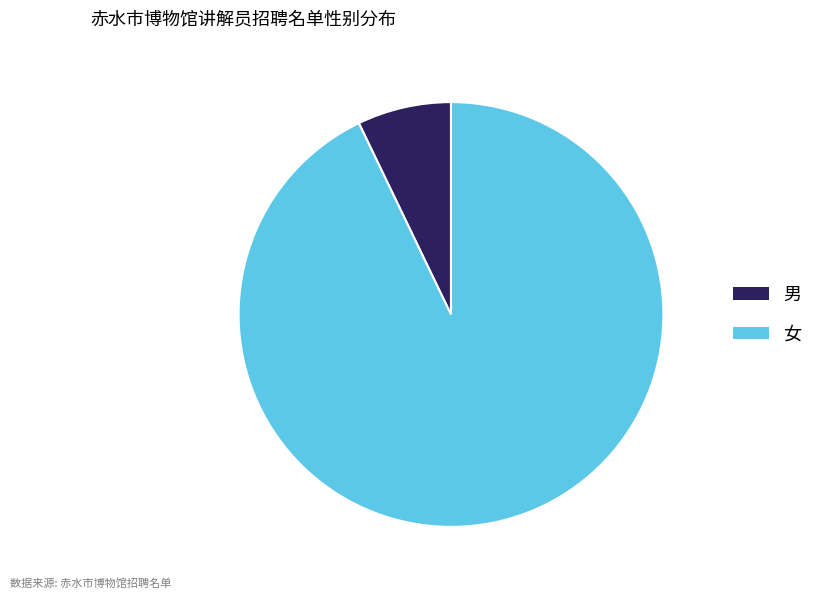

The 男 slice represents 1% of the pie. True or false?

False